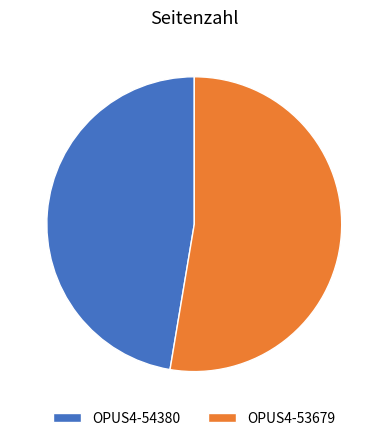

How many segments does this pie chart have?

2